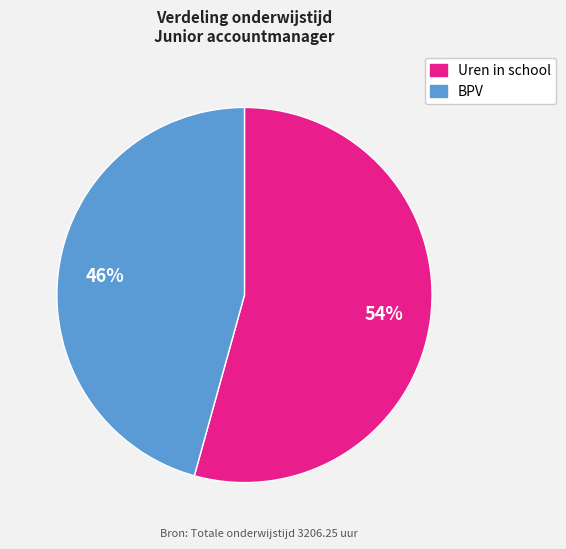

Is there a majority slice in this chart?

Yes